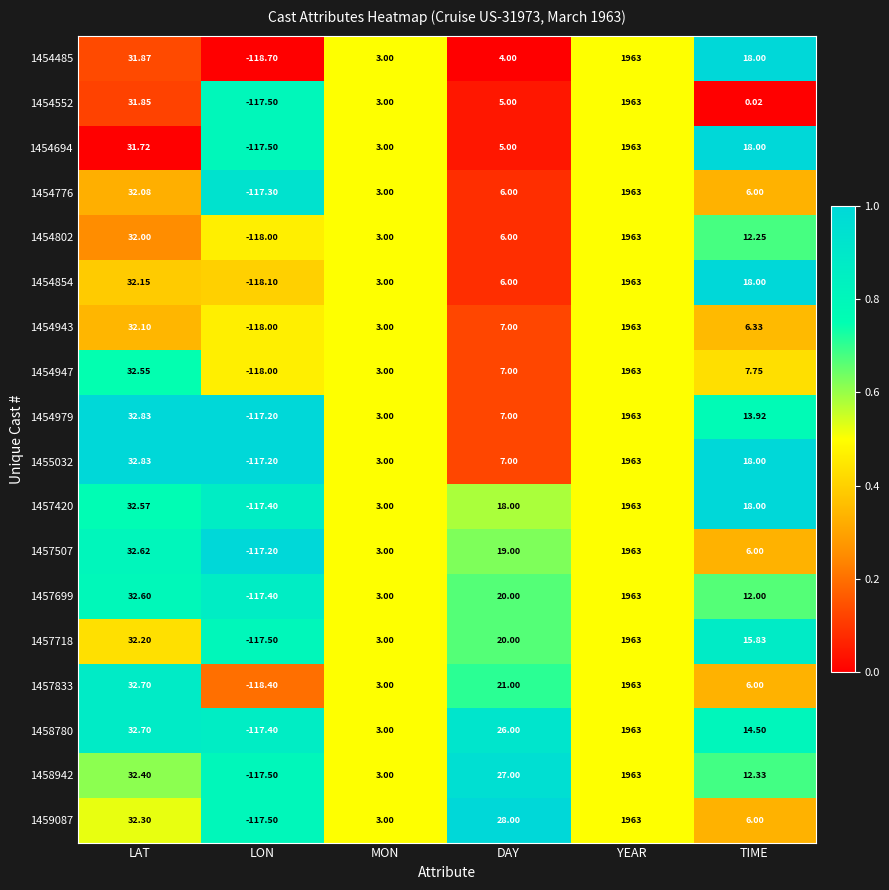

Where does the 1454802 series first go above 12?

LAT